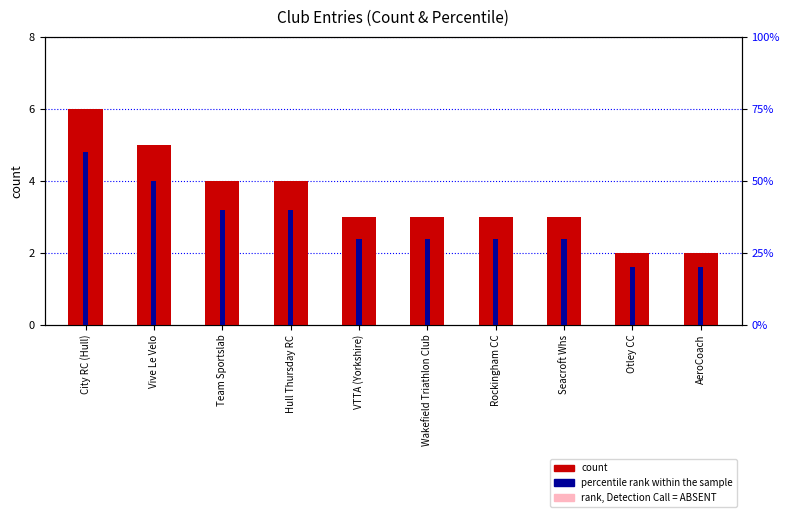

Reading left to right, list all the values displayed in this chart.

count: 6	5	4	4	3	3	3	3	2	2
percentile rank within the sample: 60	50	40	40	30	30	30	30	20	20